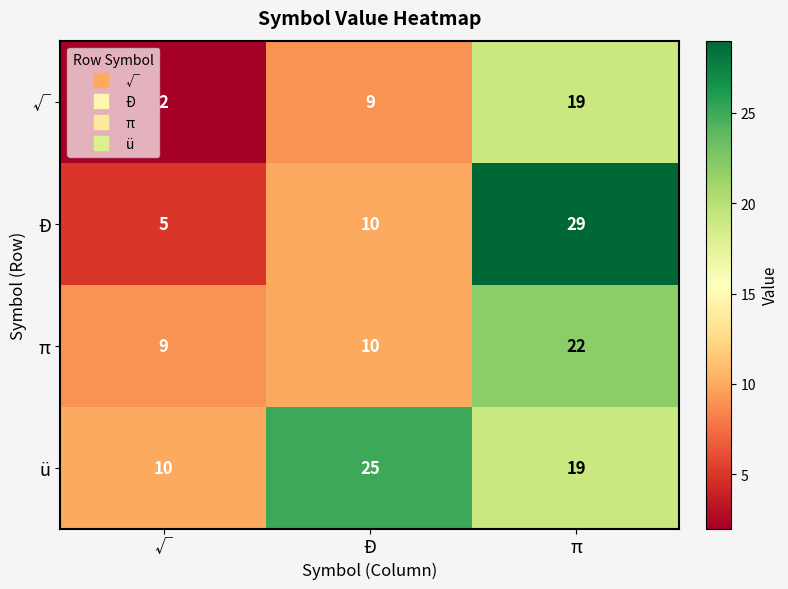

Reading right to left, transcribe all the data shown in this chart.

√: π=19	Ð=9	√=2
Ð: π=29	Ð=10	√=5
π: π=22	Ð=10	√=9
ü: π=19	Ð=25	√=10